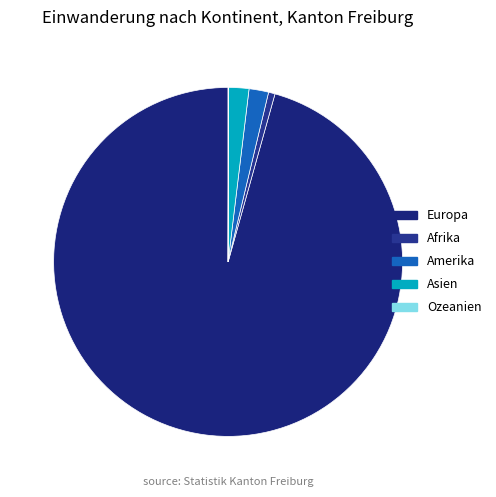

Is there a majority slice in this chart?

Yes